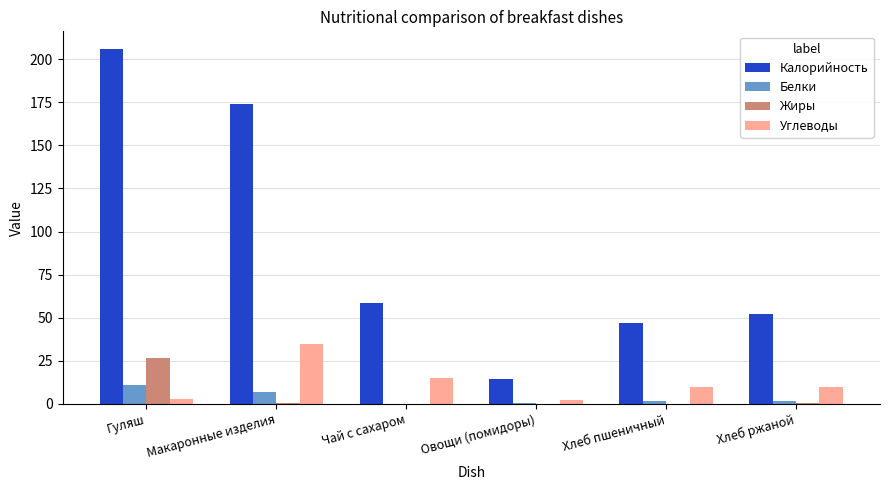

What is the total value across all series at Гуляш?

246.5